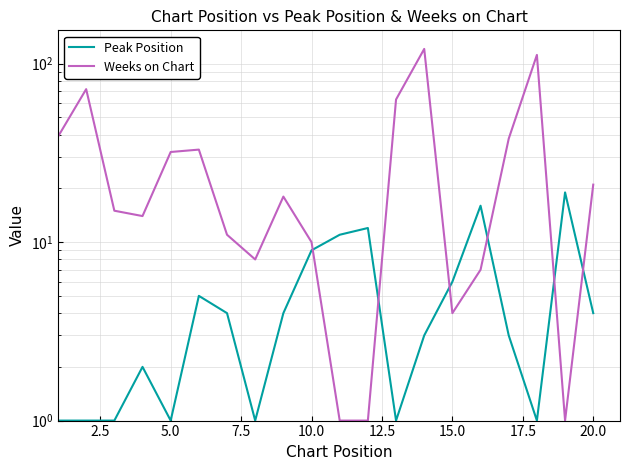

At how many categories does at least one series exceed 52?

4